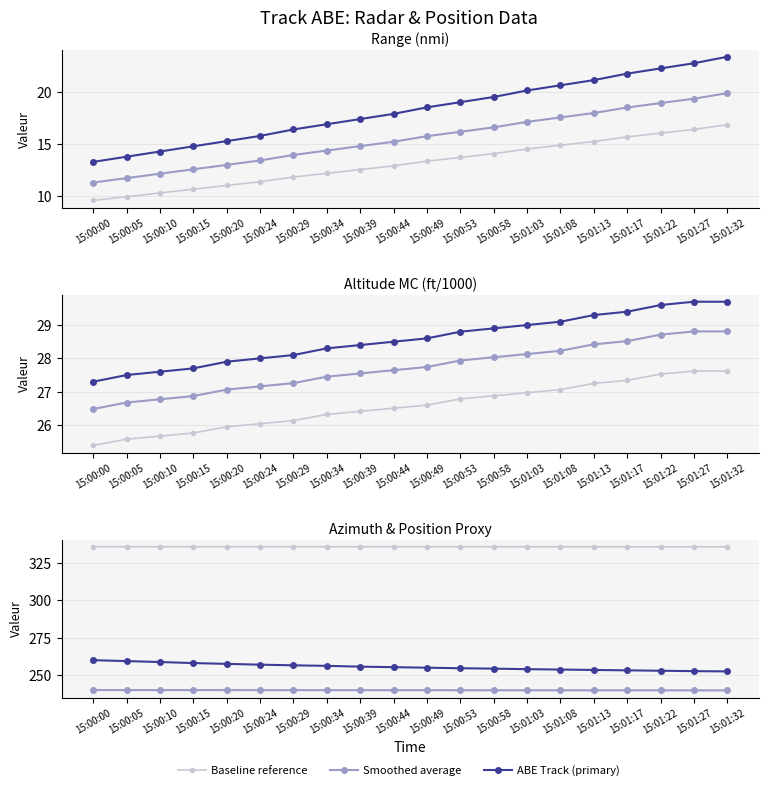

True or false: Rng(nmi) and Az(deg) intersect in this chart.

False